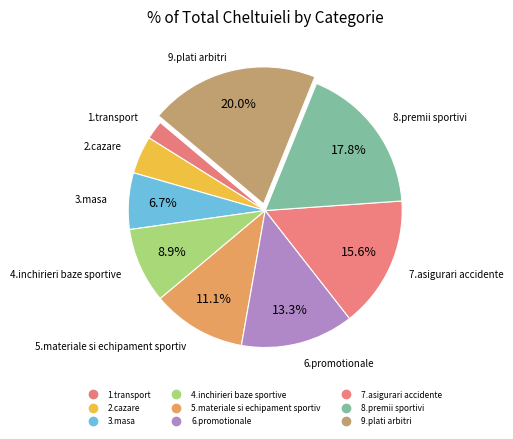

What percentage is the 1.transport slice, to the nearest percent?

2%